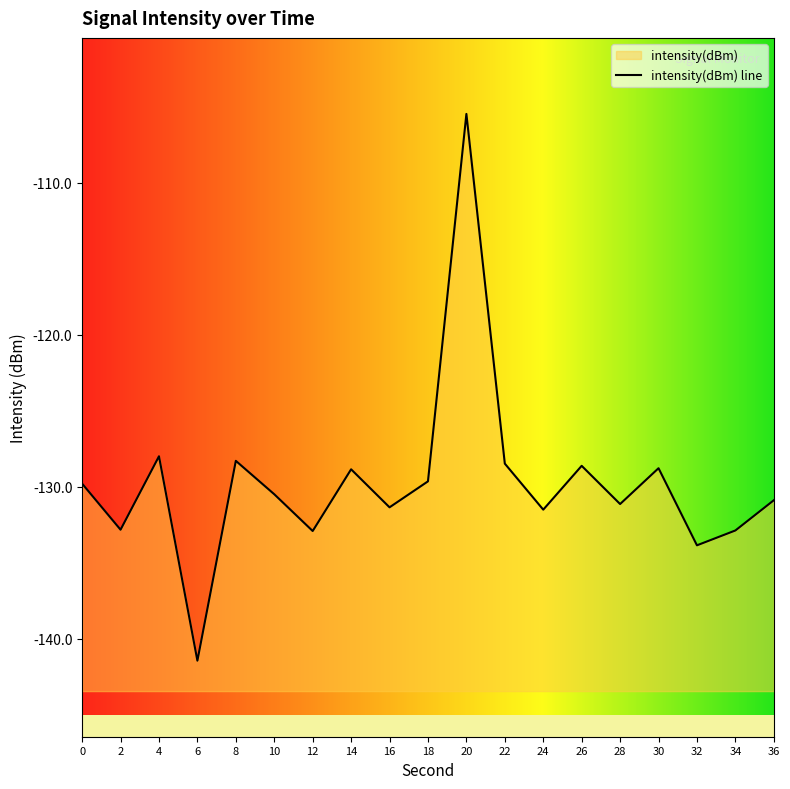

The value at 10 is -130.5. True or false?

True